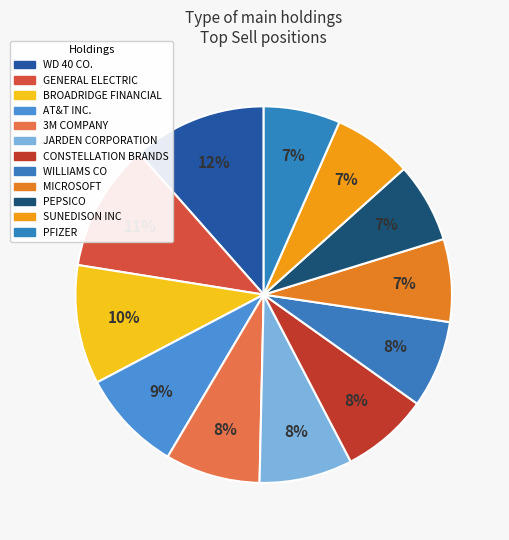

Count the number of slices in the pie.

12